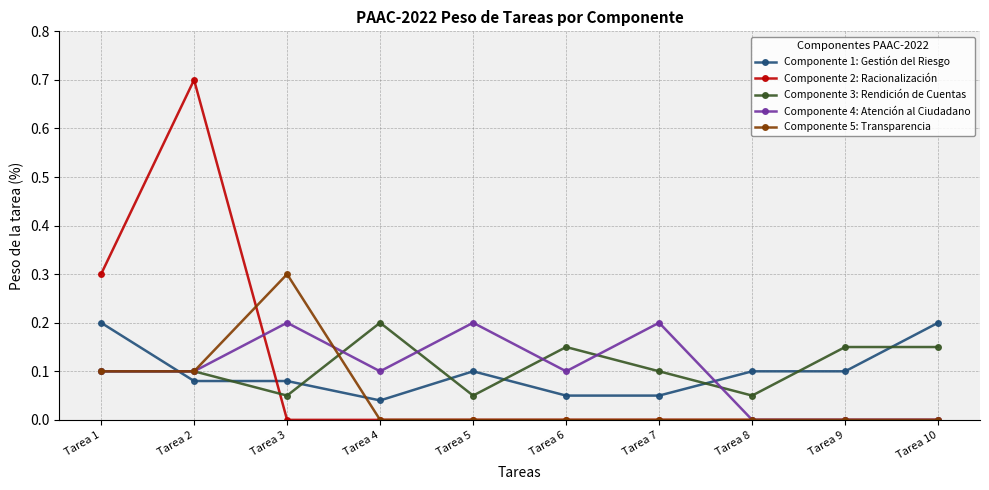

What is the greatest value displayed?

0.7